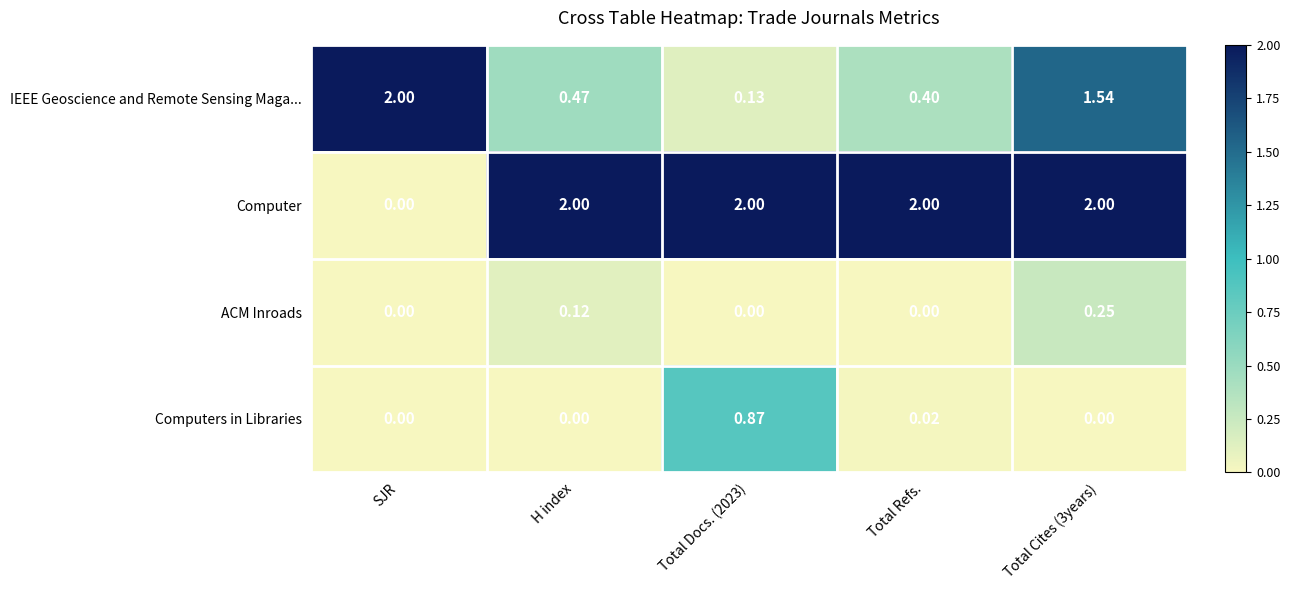

What is the total value across all series at H index?

2.6